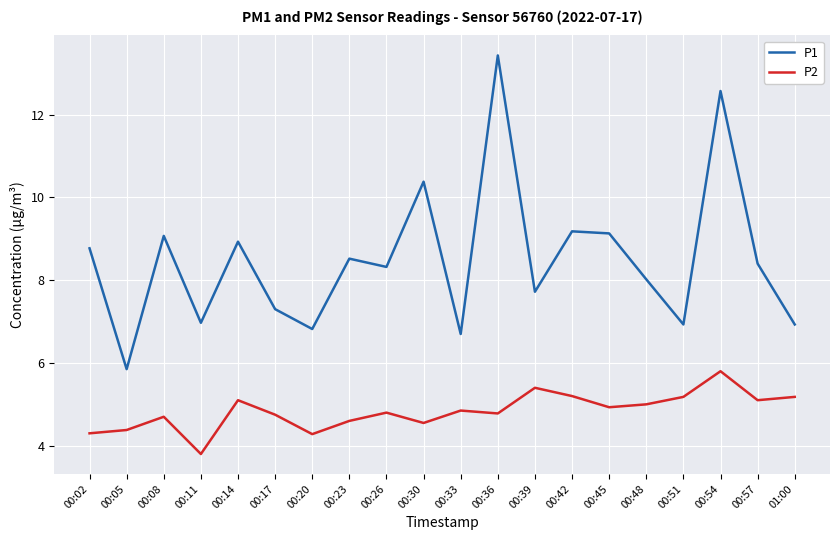

What is the greatest value displayed?

13.4